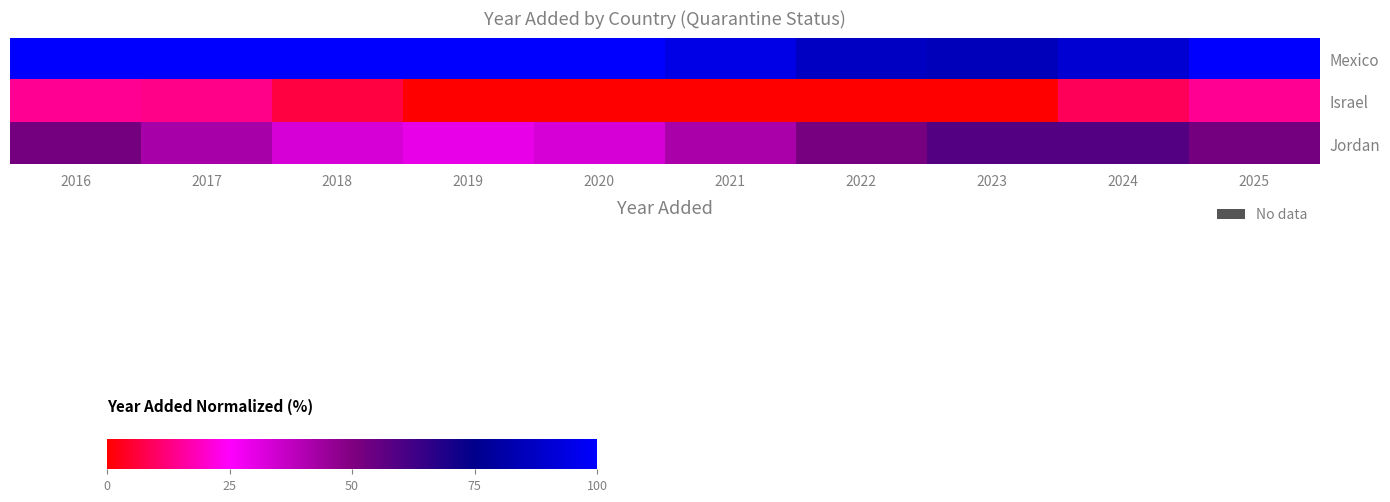

At which category is the sum across all series the highest?

2016